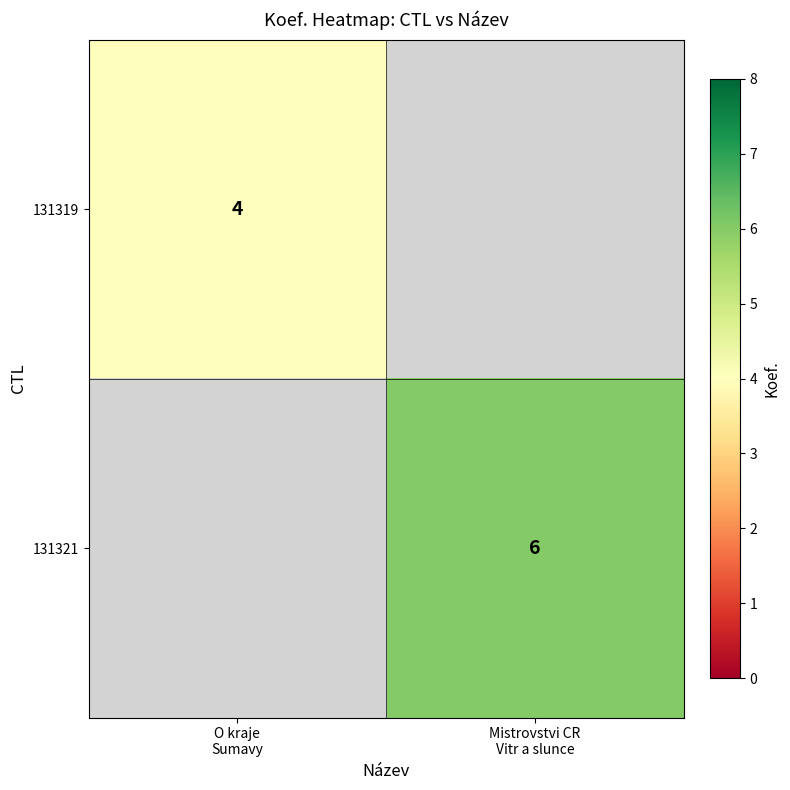

How many data points does each series have?

2